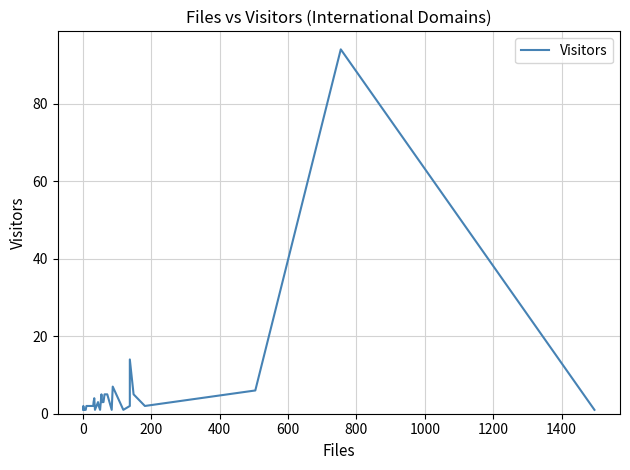

How many interior local valleys (lower than both neighbors) does the data have?

5